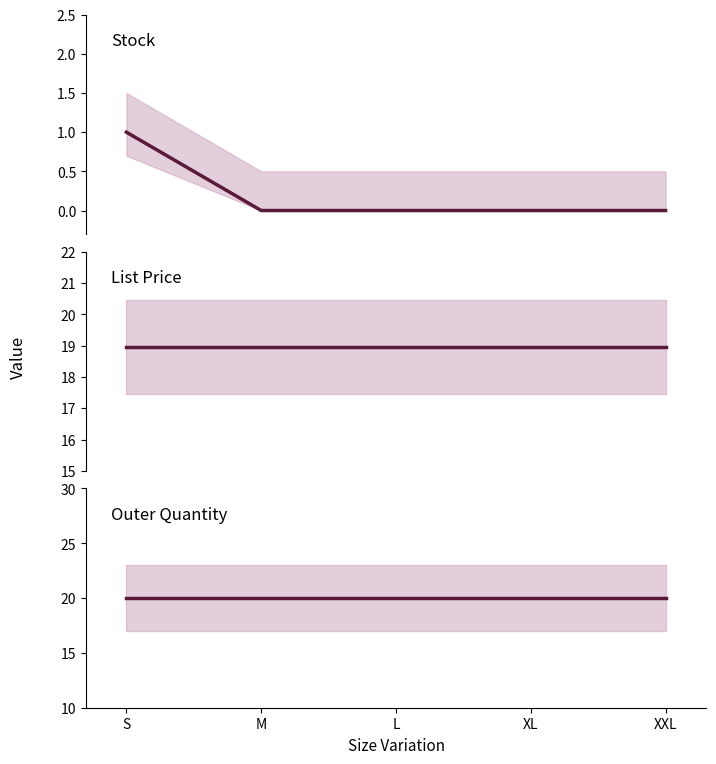

Reading right to left, list all the values displayed in this chart.

Stock: 0.0	0.0	0.0	0.0	1.0
List Price: 18.9	18.9	18.9	18.9	18.9
Outer Quantity: 20.0	20.0	20.0	20.0	20.0